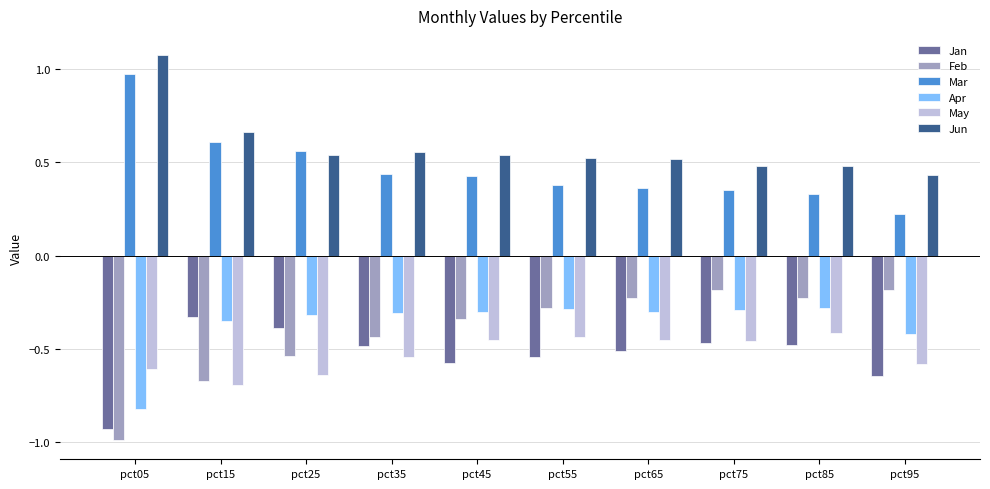

Is it true that Feb equals -0.4 at pct85?

False